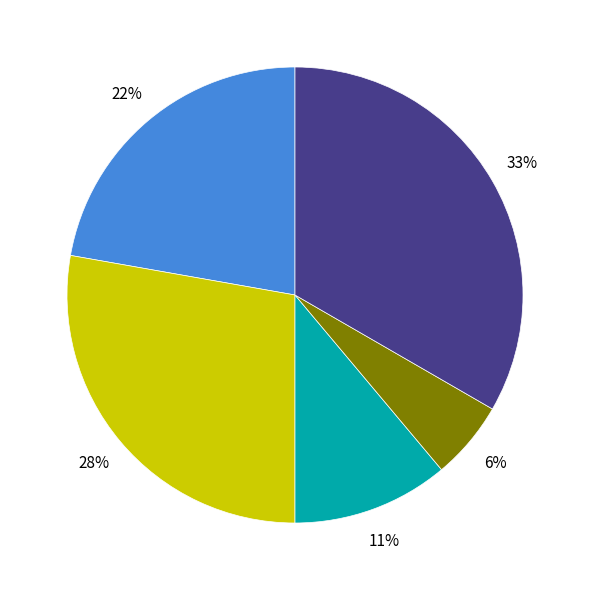

To the nearest percent, what is the average slice percentage?

20%